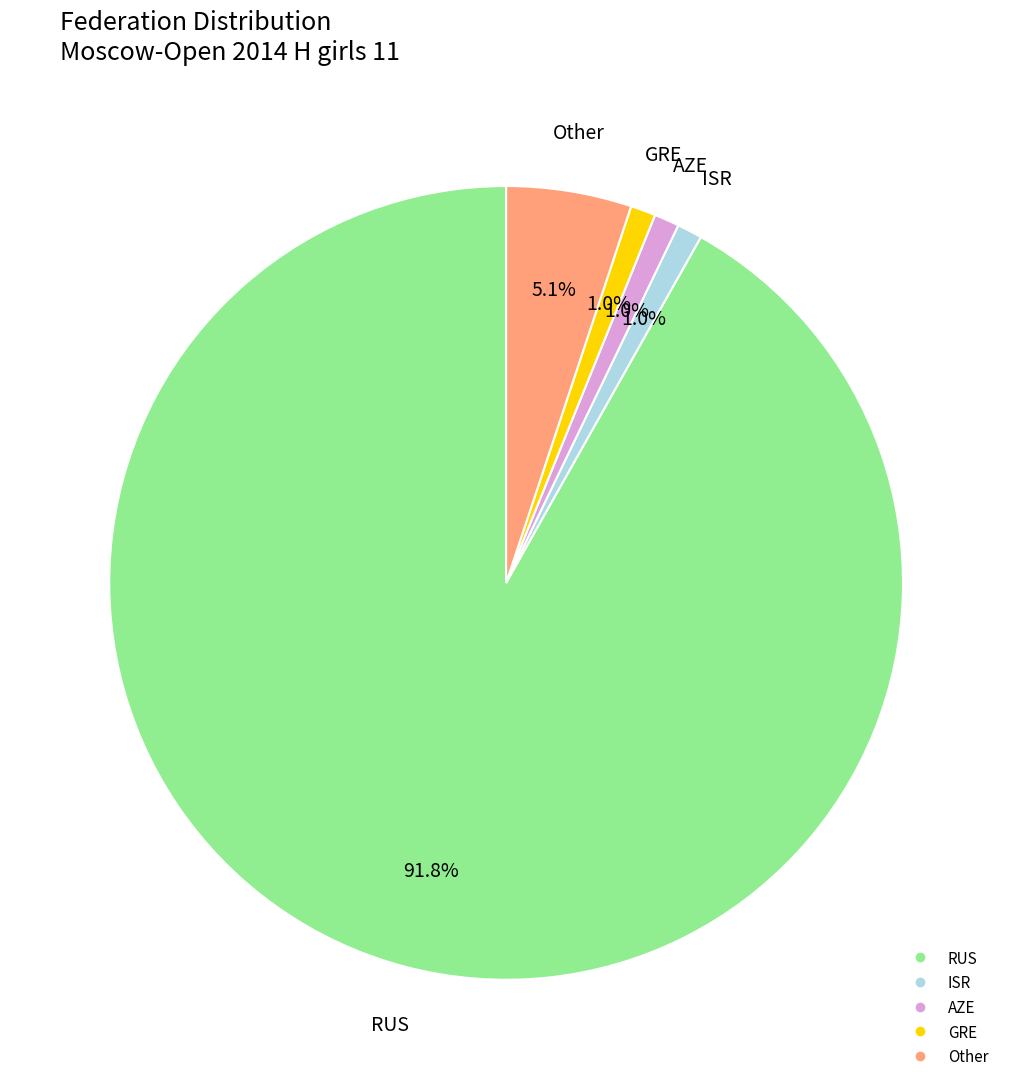

What is the largest slice in the pie chart?

RUS